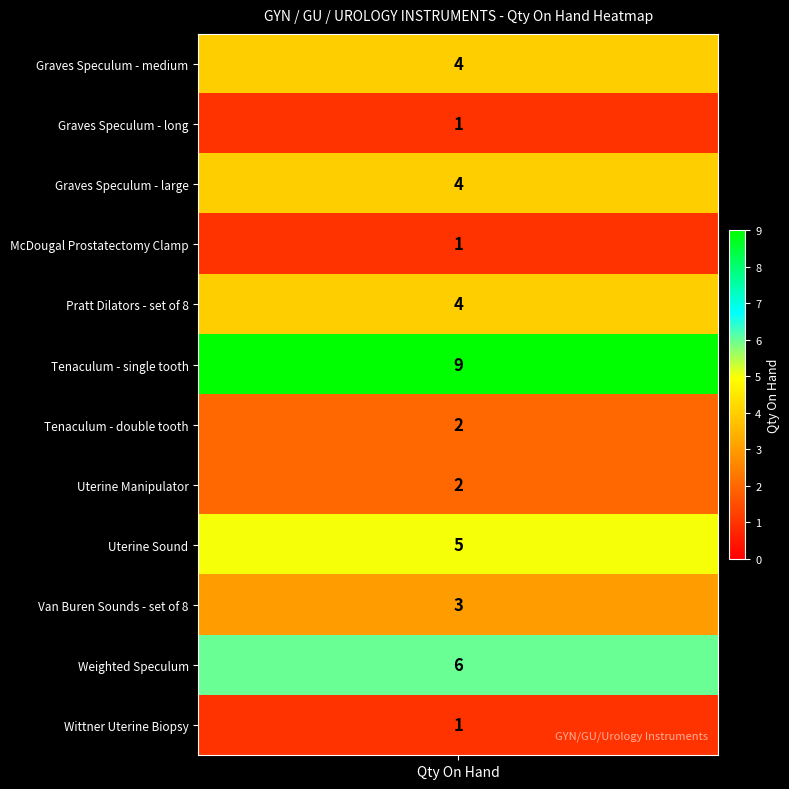

What is the change in value from 1 to 7?

+1